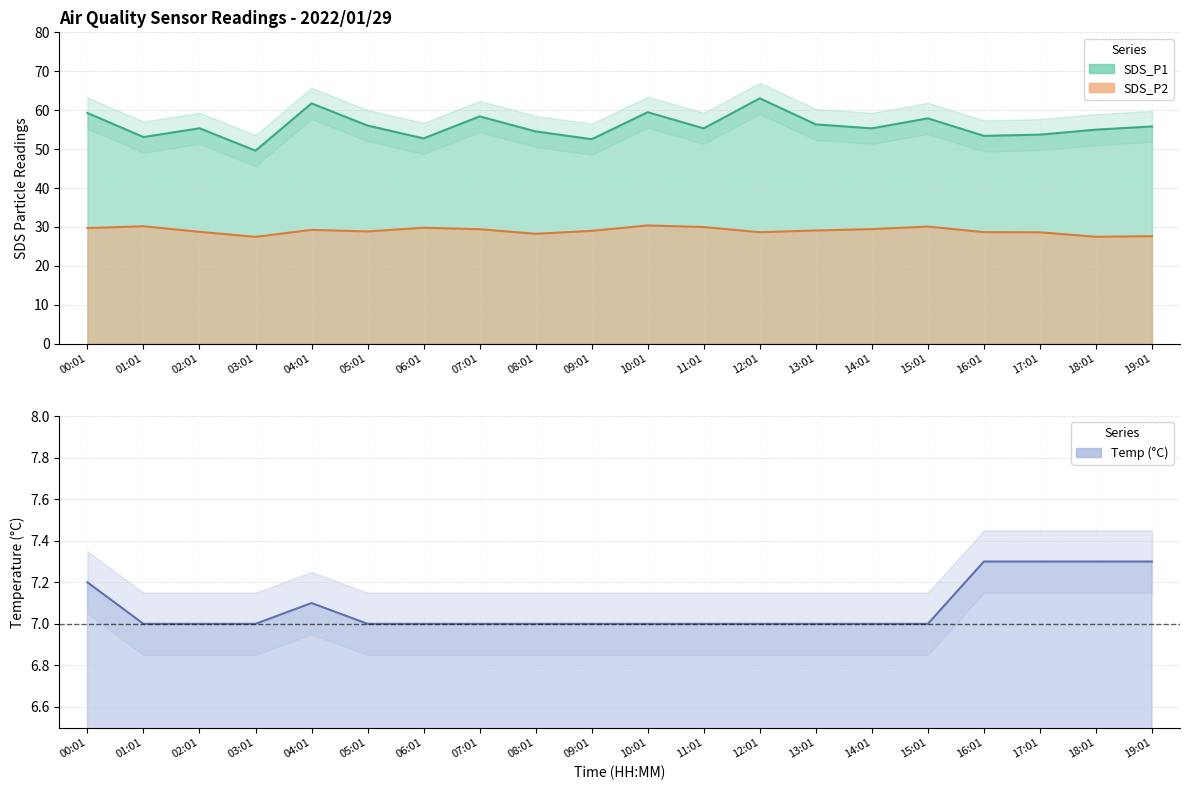

What position from the left is 12:01?

13